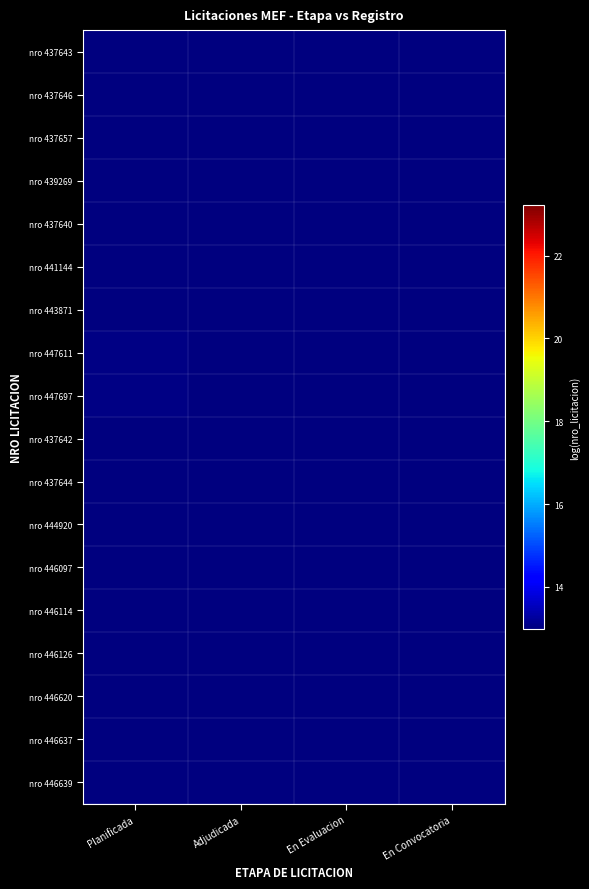

Count the number of data series in this chart.

18